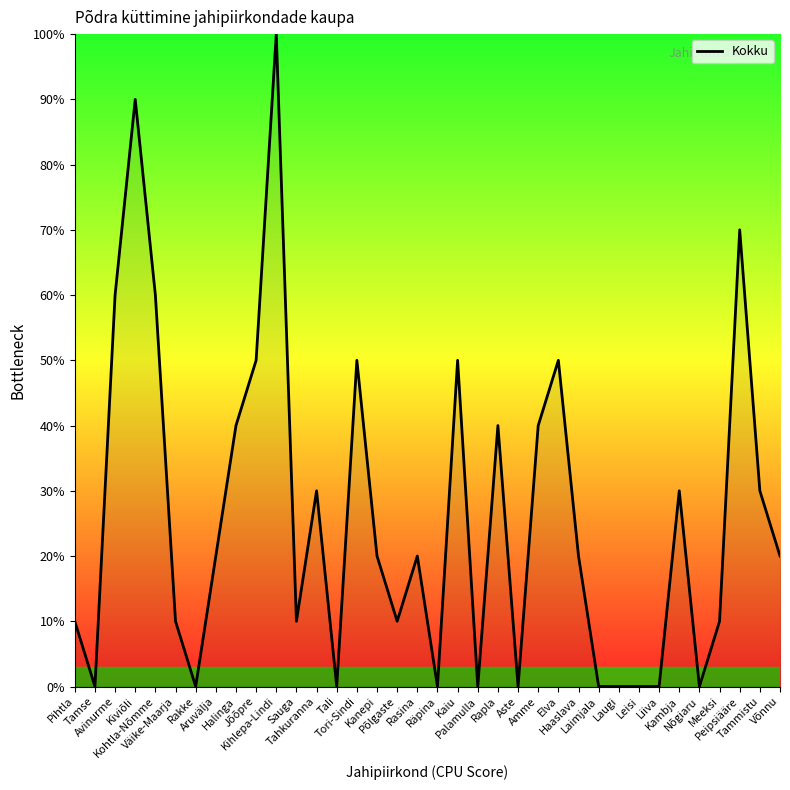

At which category does the chart reach its peak across all series?

Kihlepa-Lindi